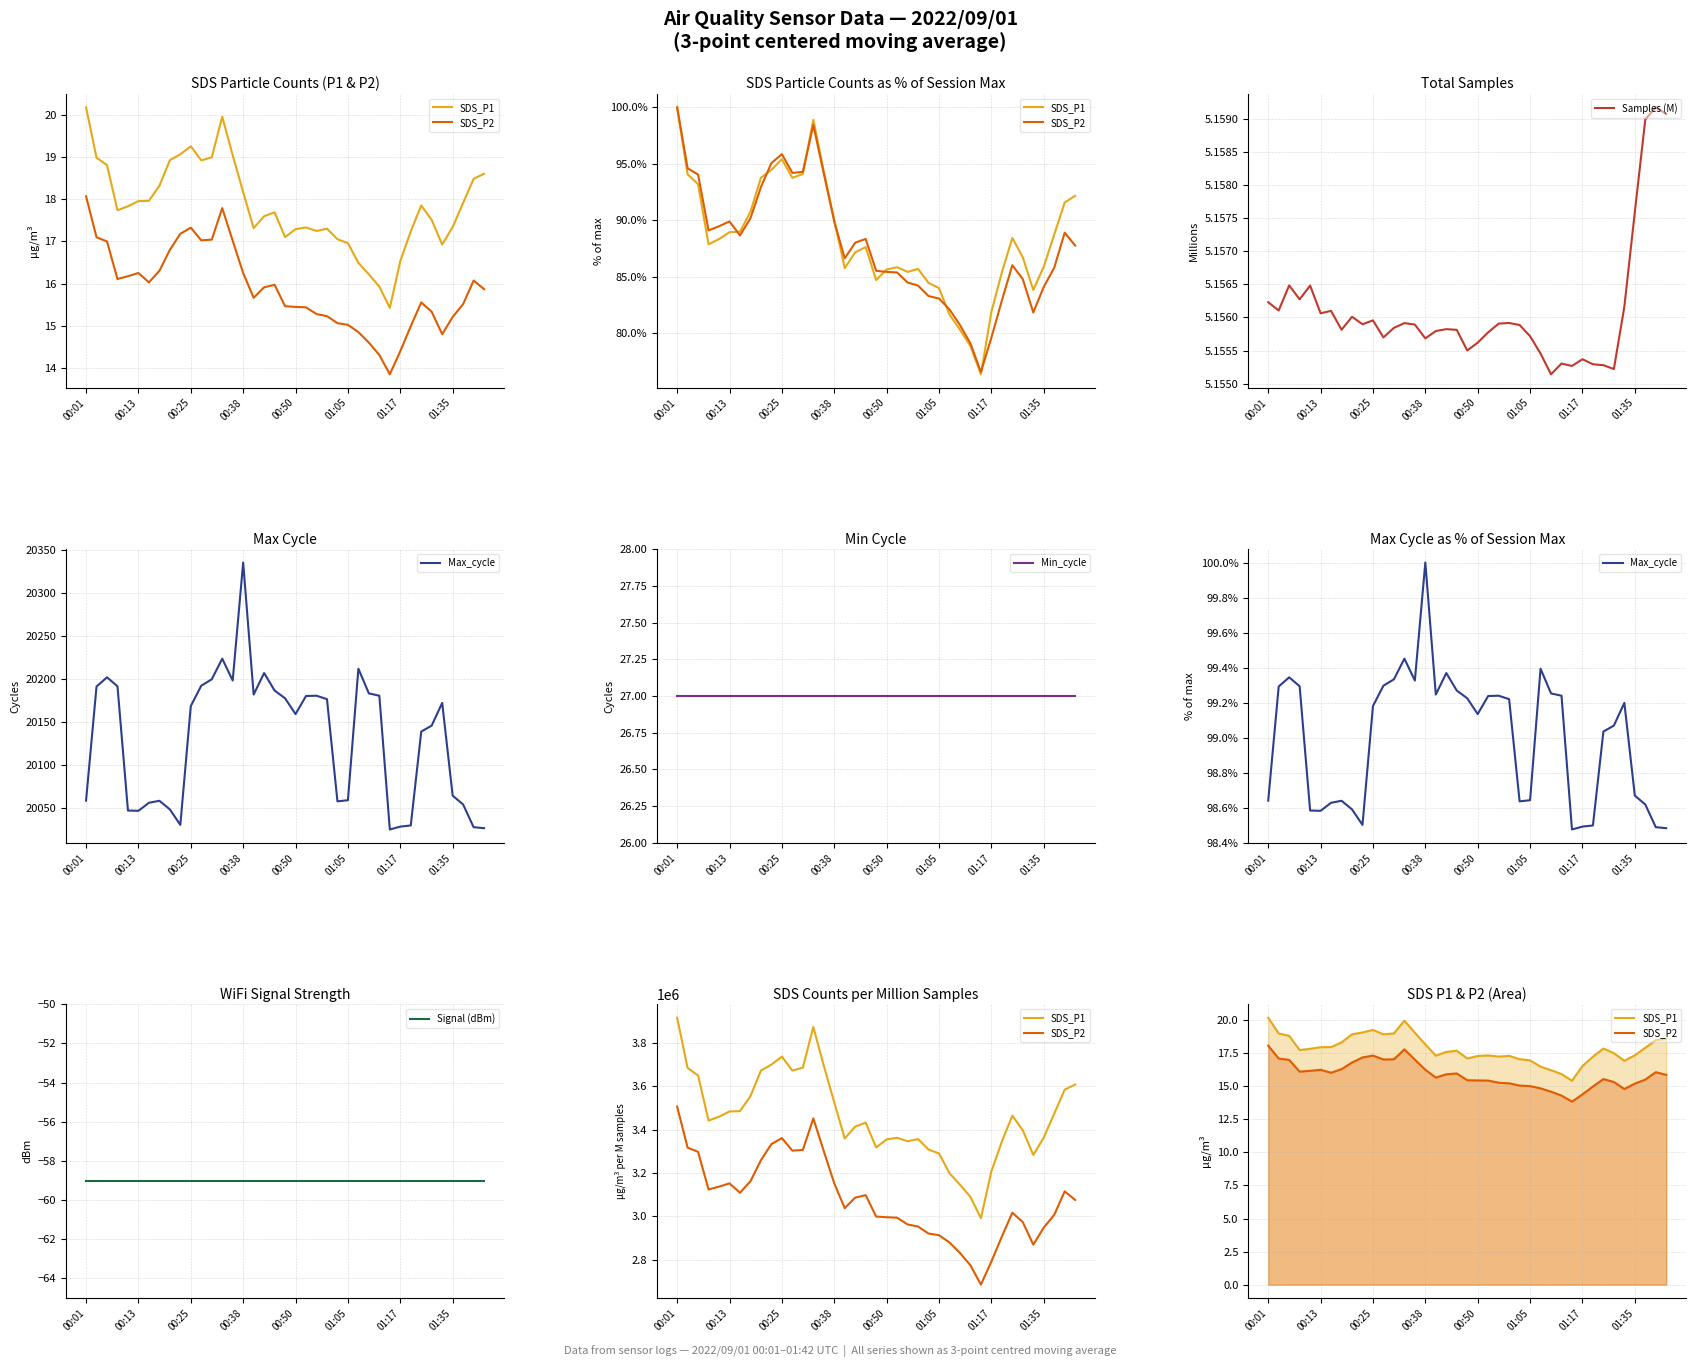

Reading right to left, transcribe all the data shown in this chart.

SDS_P1: 18.6	18.5	17.9	17.3	16.9	17.5	17.9	17.2	16.5	15.4	15.9	16.2	16.5	17.0	17.1	17.3	17.2	17.3	17.3	17.1	17.7	17.6	17.3	18.2	19.1	20.0	19.0	18.9	19.3	19.1	18.9	18.3	18.0	18.0	17.8	17.7	18.8	19.0	20.2
SDS_P2: 15.9	16.1	15.5	15.2	14.8	15.3	15.5	15.0	14.4	13.8	14.3	14.6	14.8	15.0	15.1	15.2	15.3	15.4	15.4	15.5	16.0	15.9	15.7	16.2	17.0	17.8	17.0	17.0	17.3	17.2	16.8	16.3	16.0	16.2	16.2	16.1	17.0	17.1	18.1
Samples (M): 5.2	5.2	5.2	5.2	5.2	5.2	5.2	5.2	5.2	5.2	5.2	5.2	5.2	5.2	5.2	5.2	5.2	5.2	5.2	5.2	5.2	5.2	5.2	5.2	5.2	5.2	5.2	5.2	5.2	5.2	5.2	5.2	5.2	5.2	5.2	5.2	5.2	5.2	5.2
Max_cycle: 98.5	98.5	98.6	98.7	99.2	99.1	99.0	98.5	98.5	98.5	99.2	99.3	99.4	98.6	98.6	99.2	99.2	99.2	99.1	99.2	99.3	99.4	99.2	100.0	99.3	99.5	99.3	99.3	99.2	98.5	98.6	98.6	98.6	98.6	98.6	99.3	99.3	99.3	98.6
Min_cycle: 27.0	27.0	27.0	27.0	27.0	27.0	27.0	27.0	27.0	27.0	27.0	27.0	27.0	27.0	27.0	27.0	27.0	27.0	27.0	27.0	27.0	27.0	27.0	27.0	27.0	27.0	27.0	27.0	27.0	27.0	27.0	27.0	27.0	27.0	27.0	27.0	27.0	27.0	27.0
Signal (dBm): -59.0	-59.0	-59.0	-59.0	-59.0	-59.0	-59.0	-59.0	-59.0	-59.0	-59.0	-59.0	-59.0	-59.0	-59.0	-59.0	-59.0	-59.0	-59.0	-59.0	-59.0	-59.0	-59.0	-59.0	-59.0	-59.0	-59.0	-59.0	-59.0	-59.0	-59.0	-59.0	-59.0	-59.0	-59.0	-59.0	-59.0	-59.0	-59.0